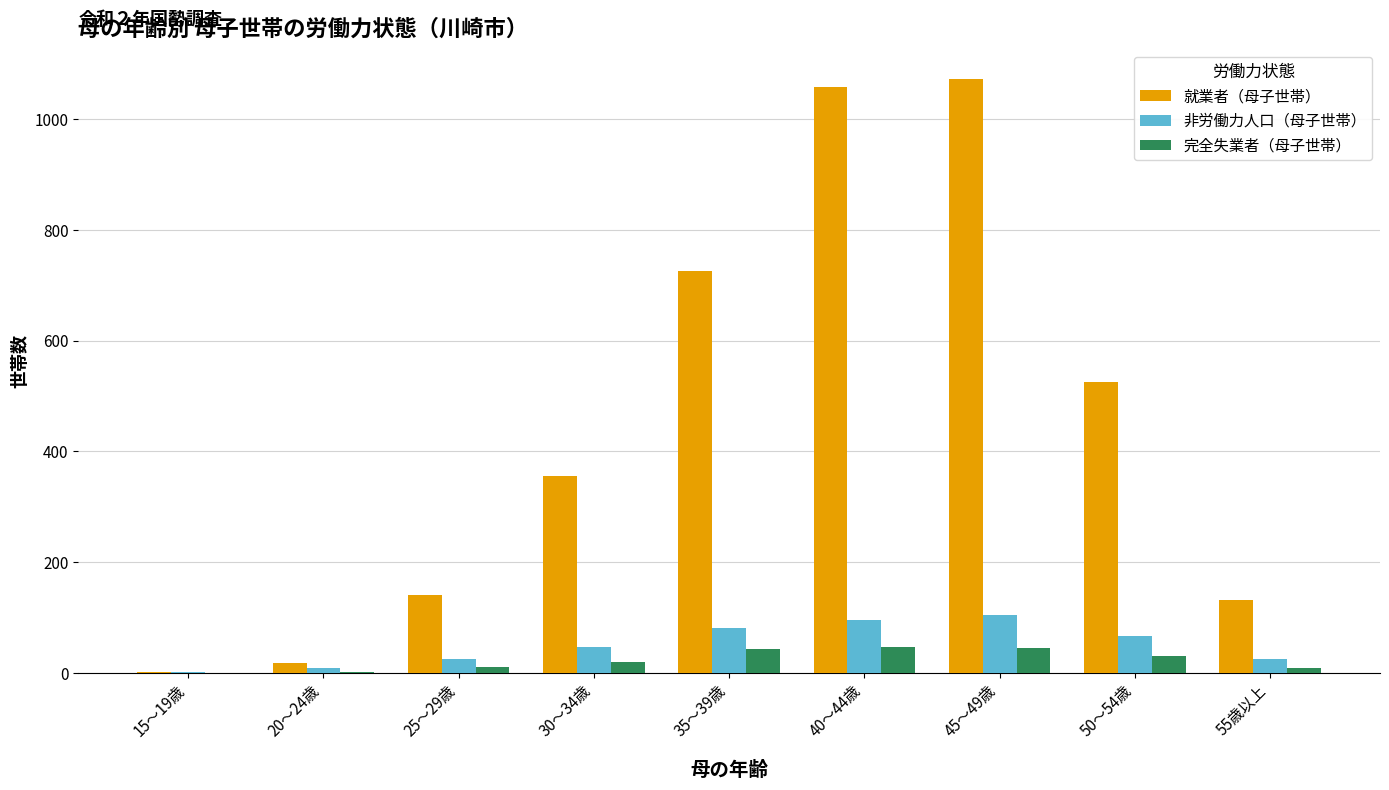

What value does the 非労働力人口（母子世帯） series have at 50～54歳?

66